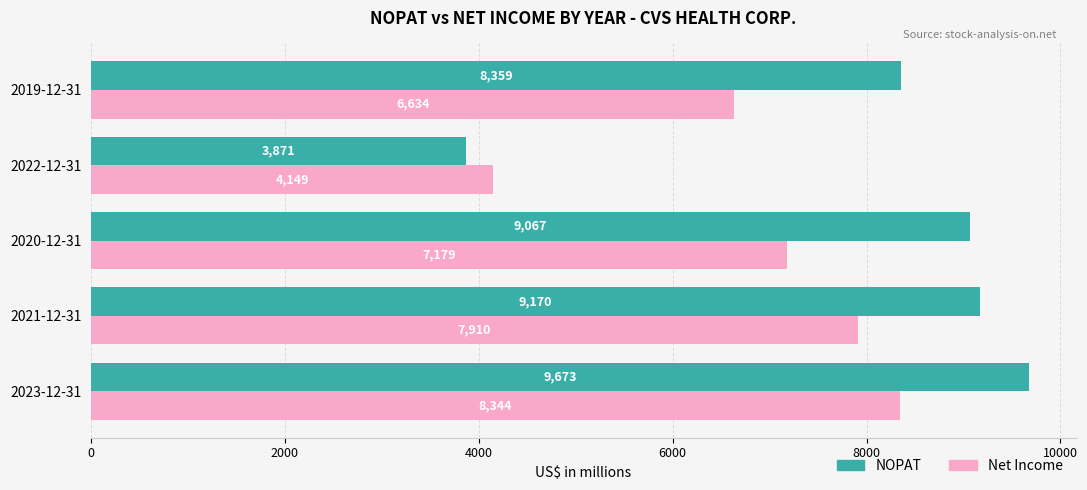

What is the maximum value for NOPAT?

9673